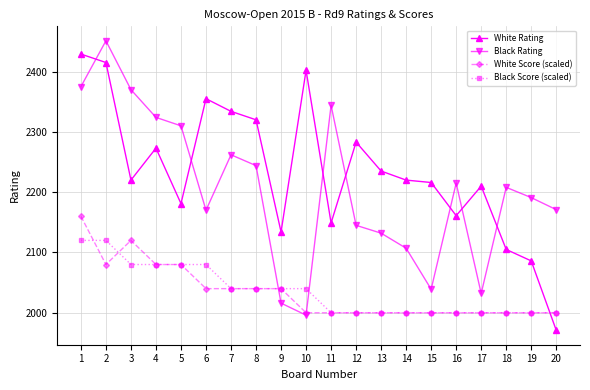

True or false: Black Rating has more than 2 points higher than both neighbors.

True